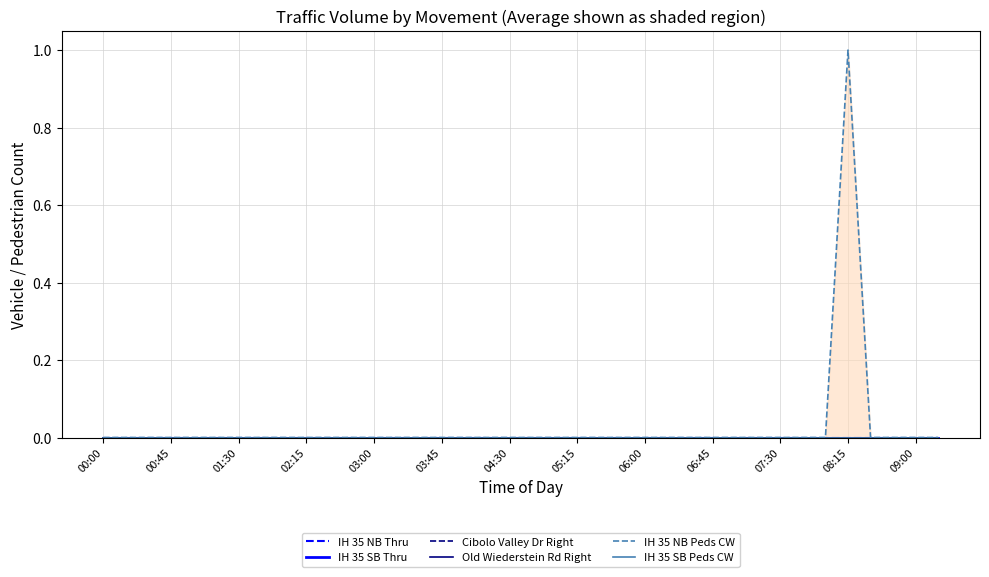

How many positive values does the IH 35 NB Peds CW series have?

1